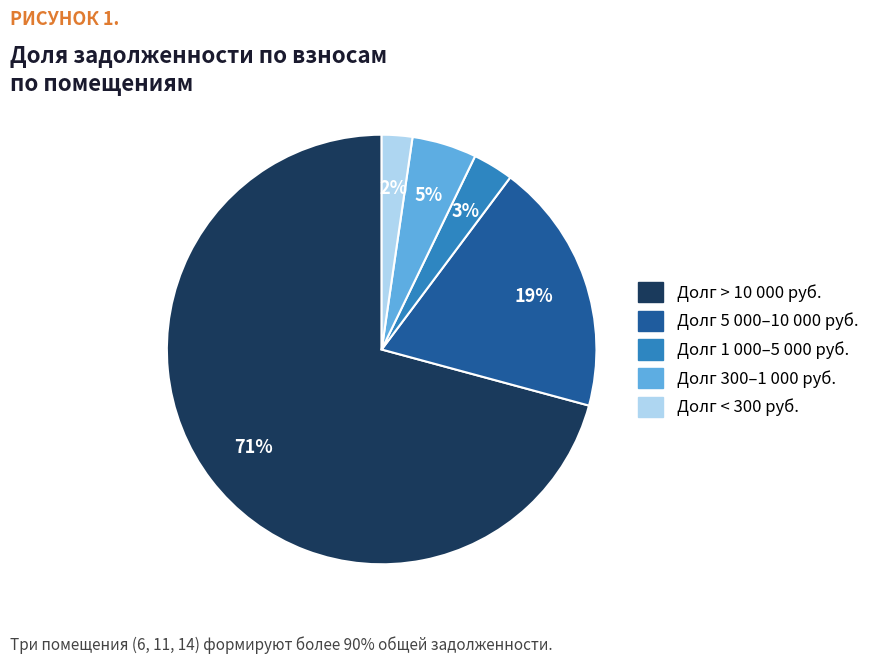

How many segments does this pie chart have?

5